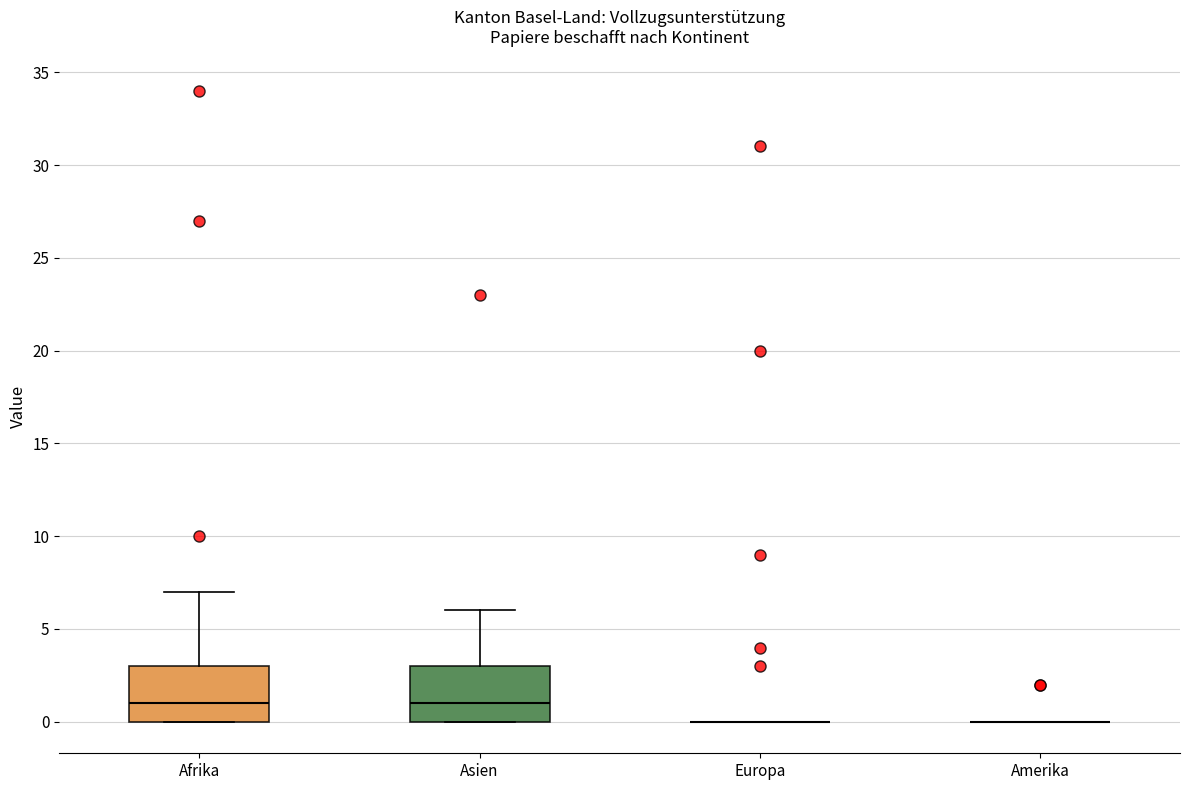

Reading left to right, read every box against the y-axis: the position of its median line, the range the box covers, and the ends of its whiskers. The values are not printed on the chart, so give them approximately, as read against the axis.

Afrika: median 1, box 0 to 3, whiskers 0 to 7
Asien: median 1, box 0 to 3, whiskers 0 to 6
Europa: box collapsed to a line at 0, whiskers 0 to 0
Amerika: box collapsed to a line at 0, whiskers 0 to 0